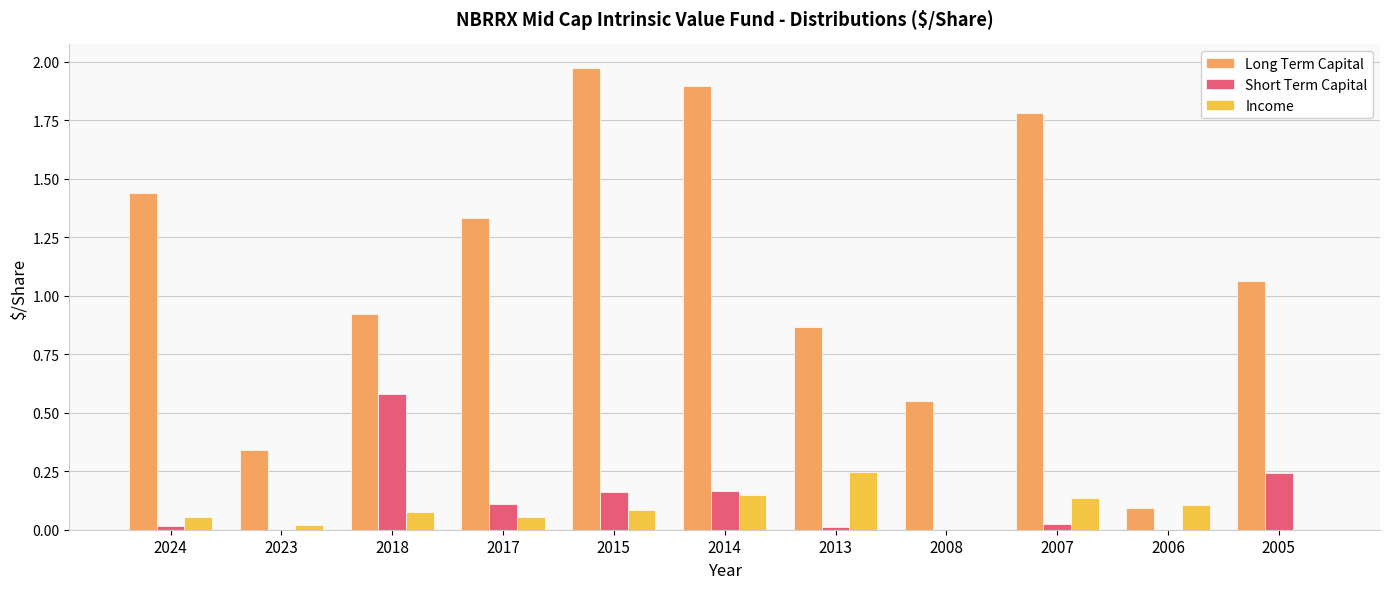

Is the value of Long Term Capital at 2006 greater than the value of Income at 2023?

Yes